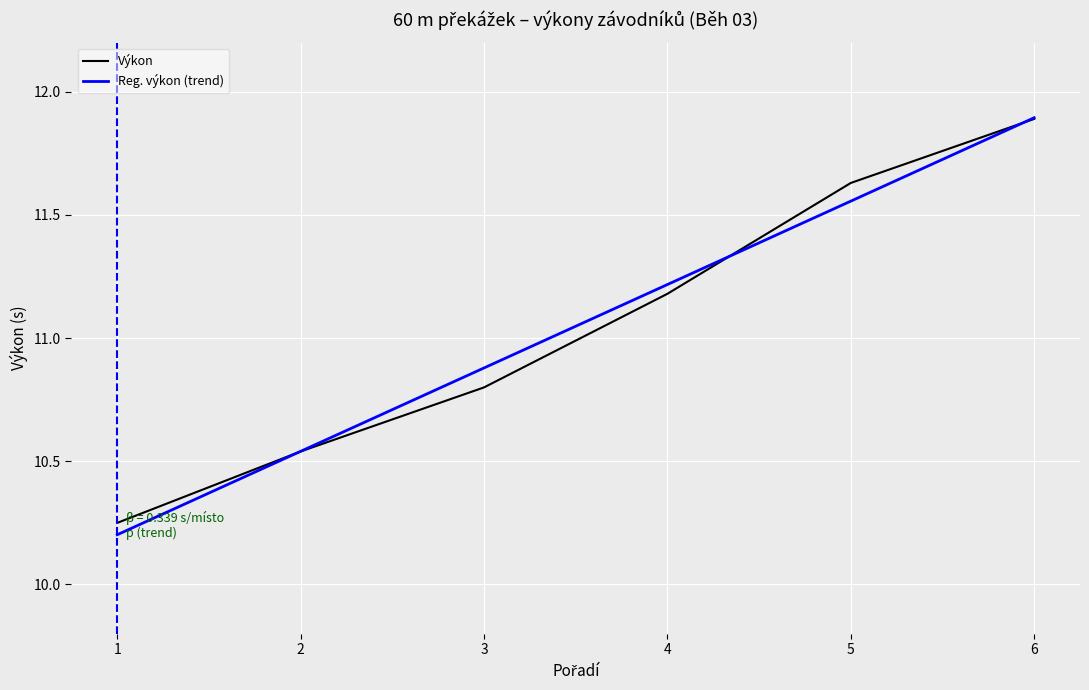

Rank the categories by Reg. výkon (trend) value from lowest to highest.

1, 2, 3, 4, 5, 6